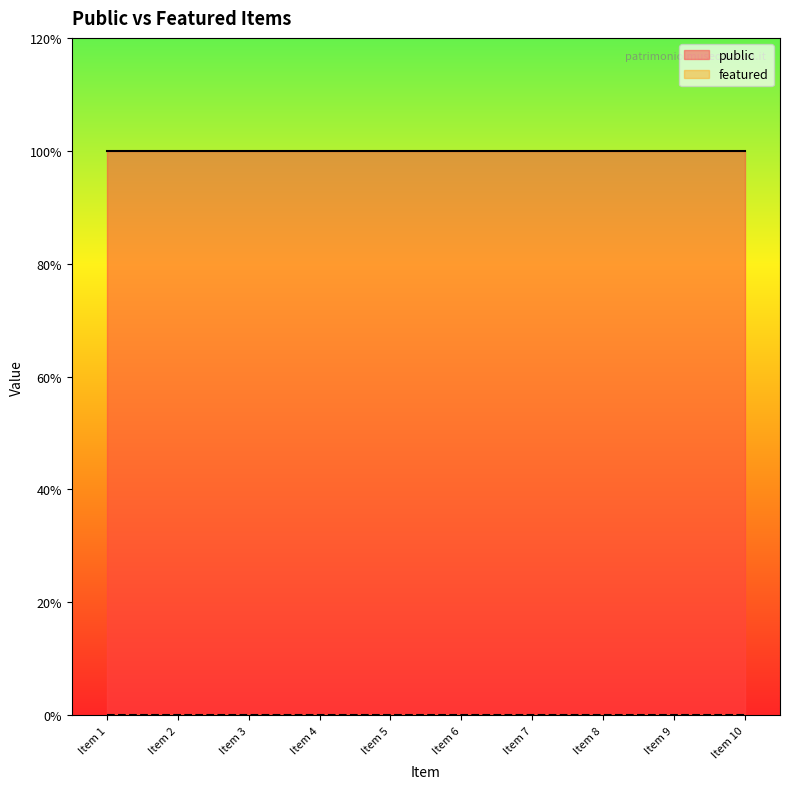

True or false: public has more than 2 interior local peaks.

False